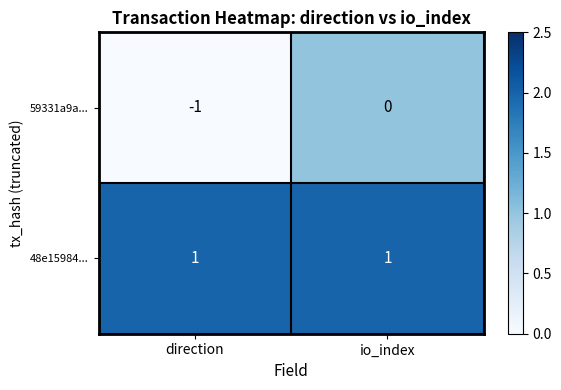

Which category has the lowest value across all series?

direction